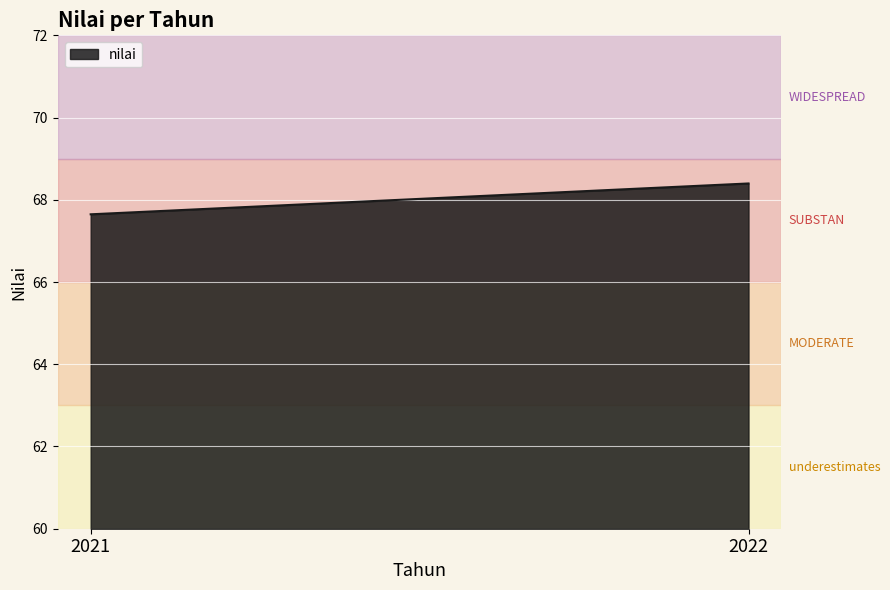

What is the difference between the values at 2021 and 2022?

0.8